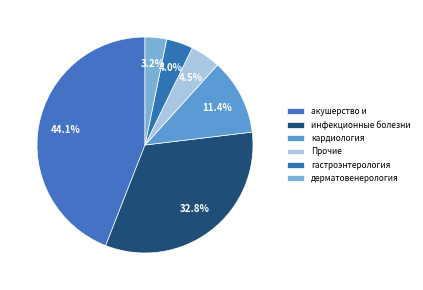

How many segments does this pie chart have?

6